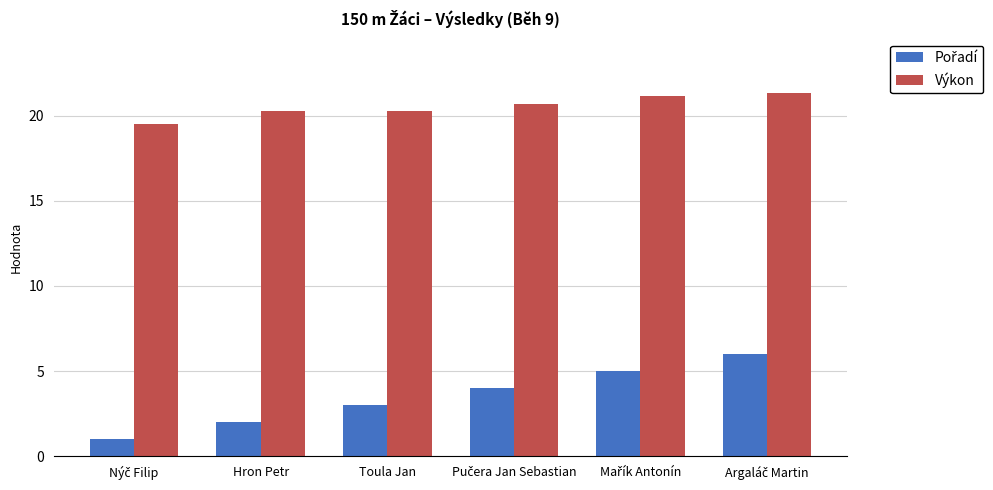

The value of Výkon at Hron Petr is 20.3. True or false?

True